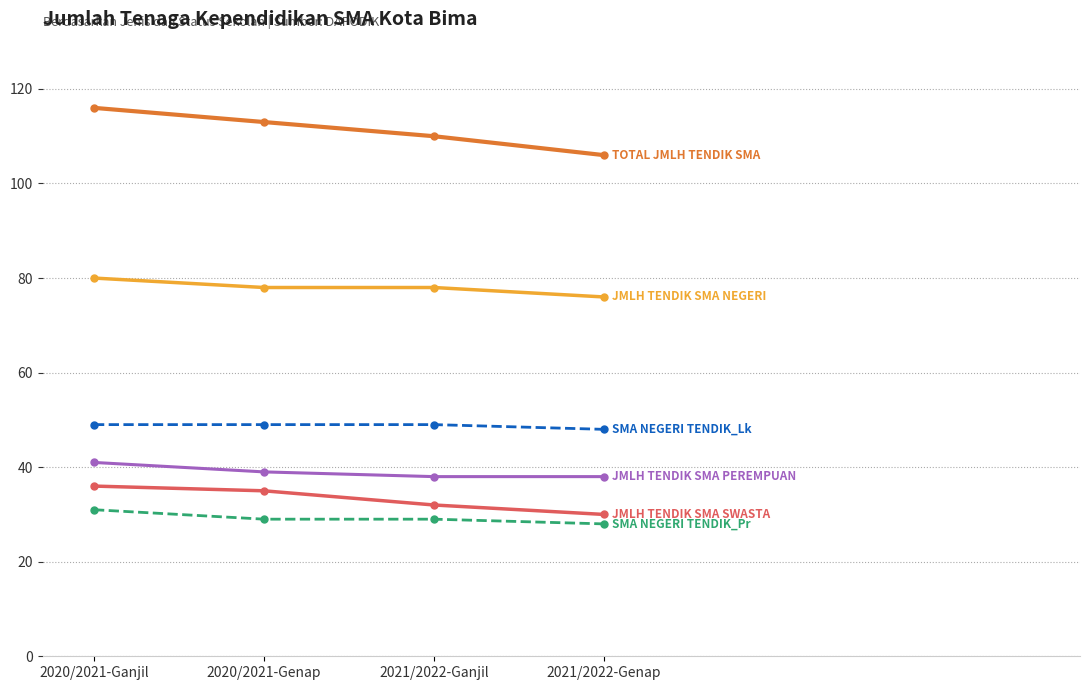

What is the difference between the highest and lowest values at 2020/2021-Genap?

84